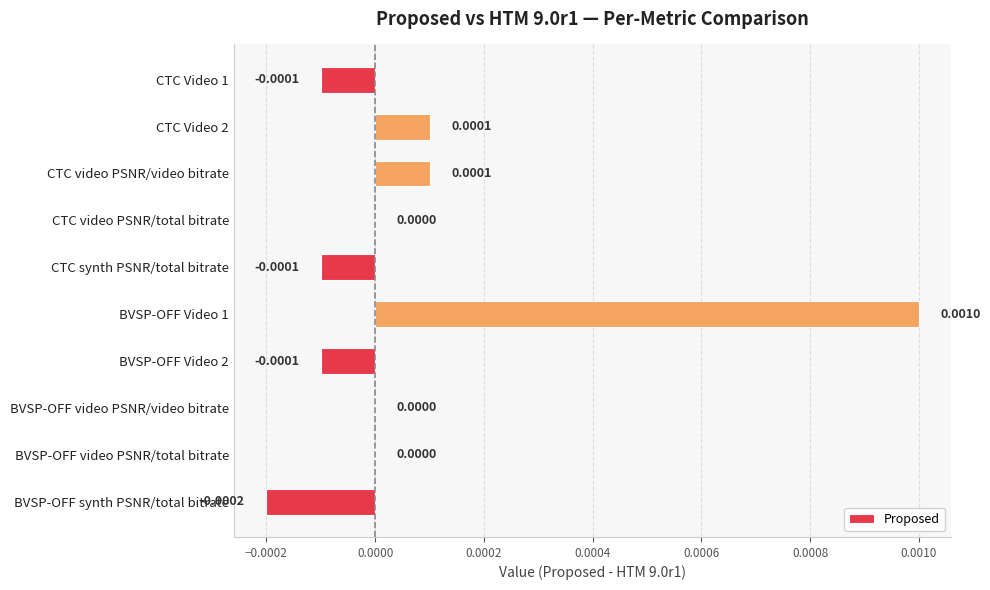

Which has a higher value, CTC Video 2 or CTC video PSNR/total bitrate?

CTC Video 2